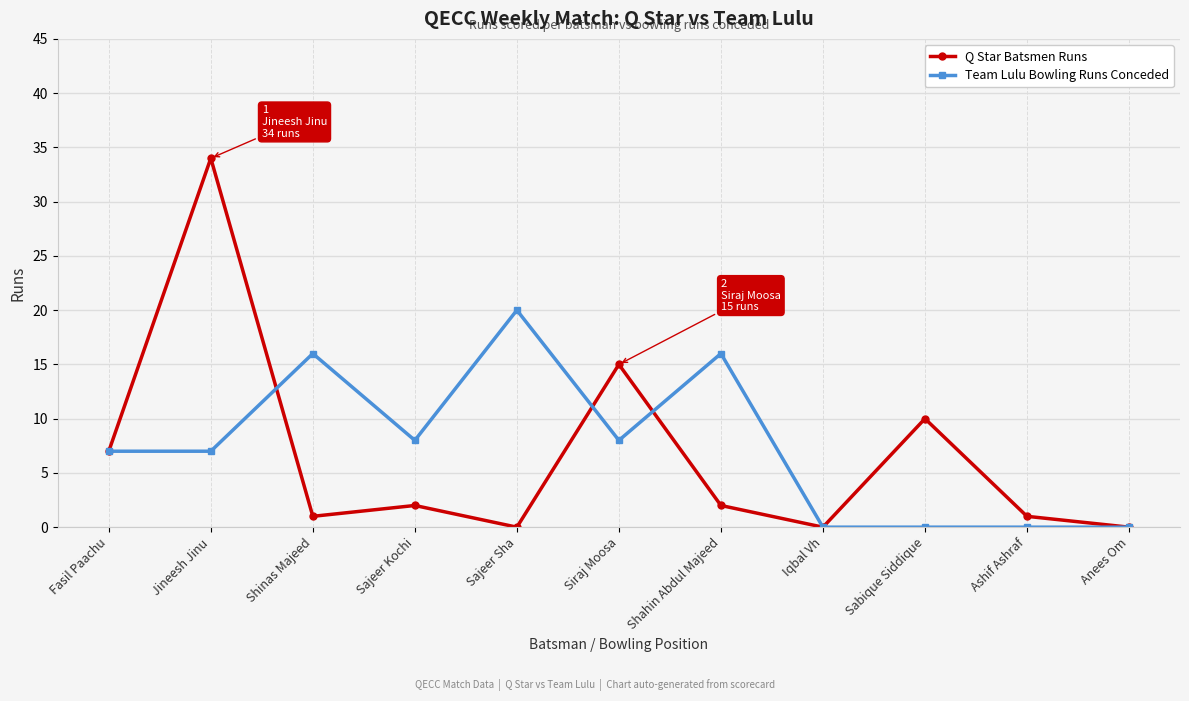

What is the difference between the maximum and minimum values in the Team Lulu Bowling Runs Conceded series?

20